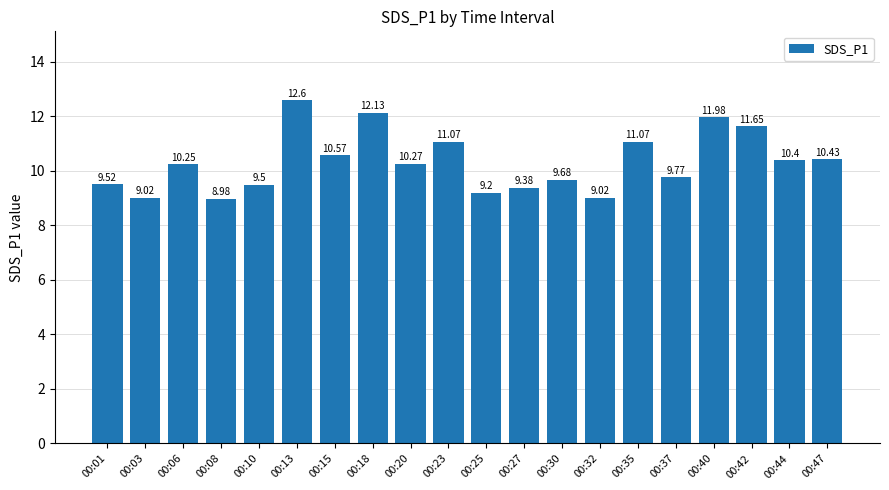

How many data points are less than 10?

9